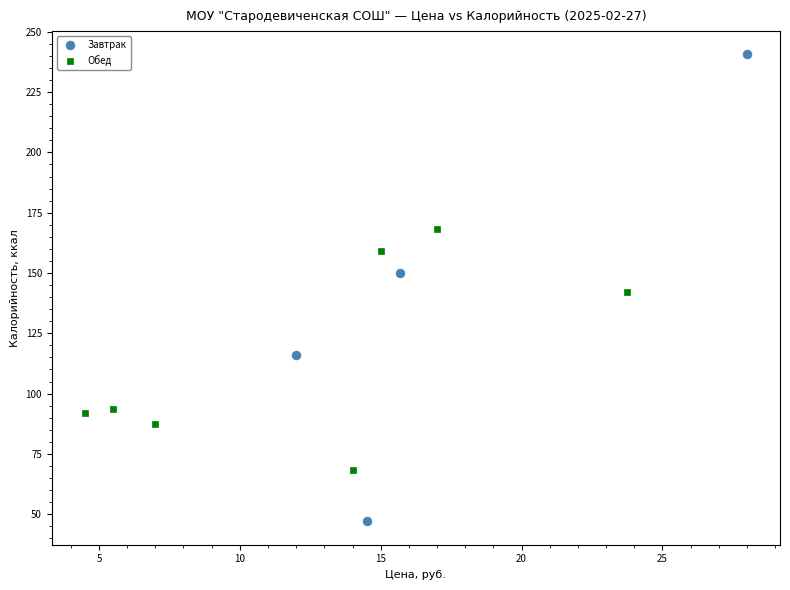

Which series contains the lowest Y value?

Завтрак